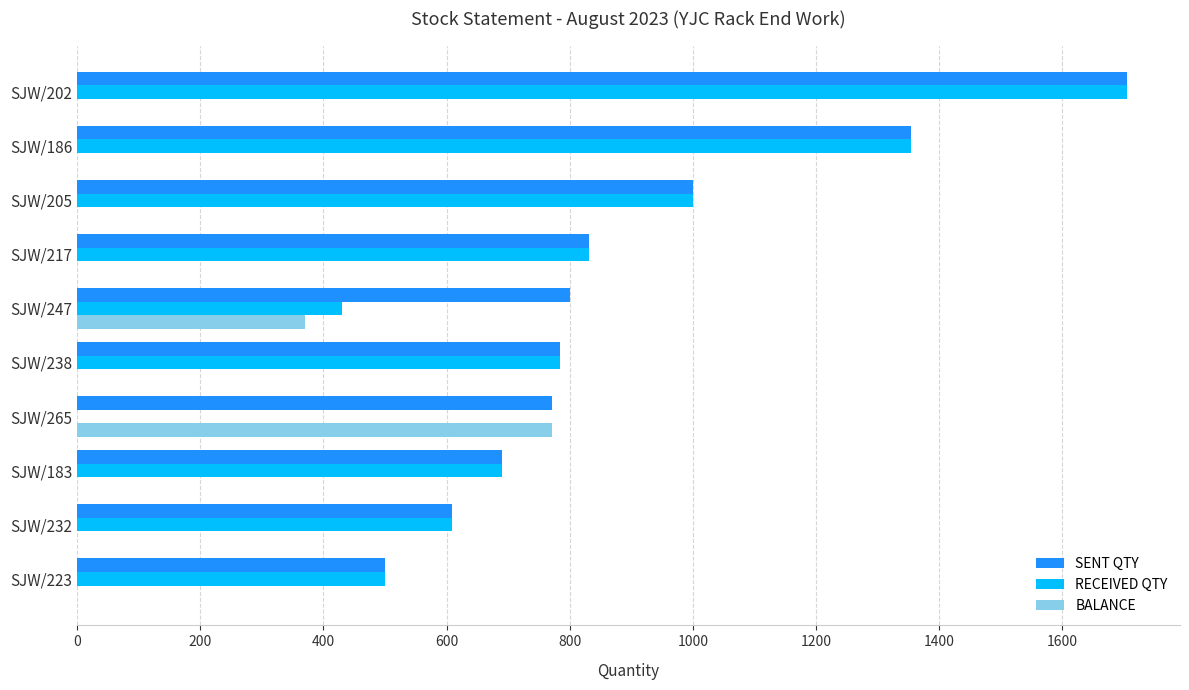

What is the average value of the BALANCE series?

114